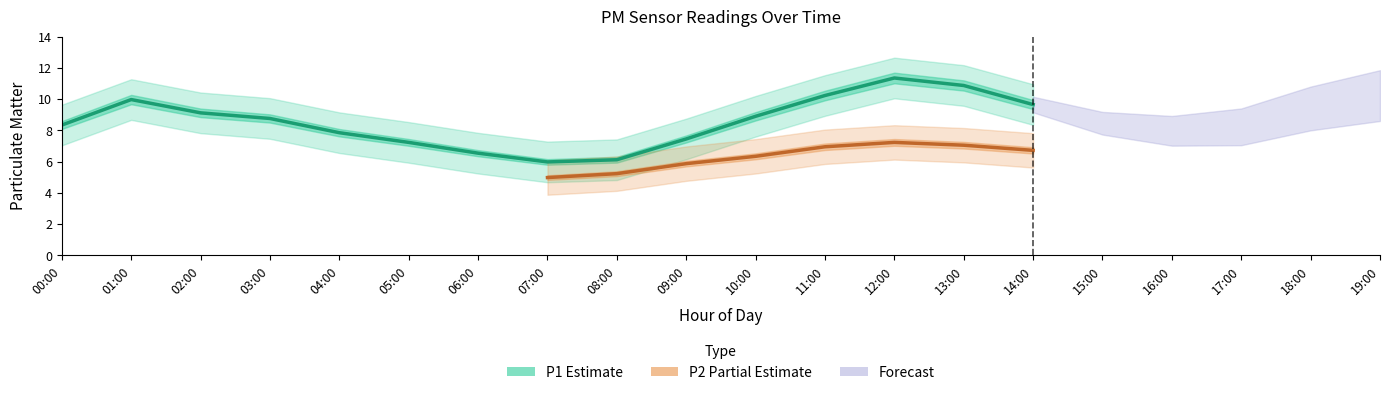

Between 02:00 and 18:00, which series saw the biggest shift?

P1